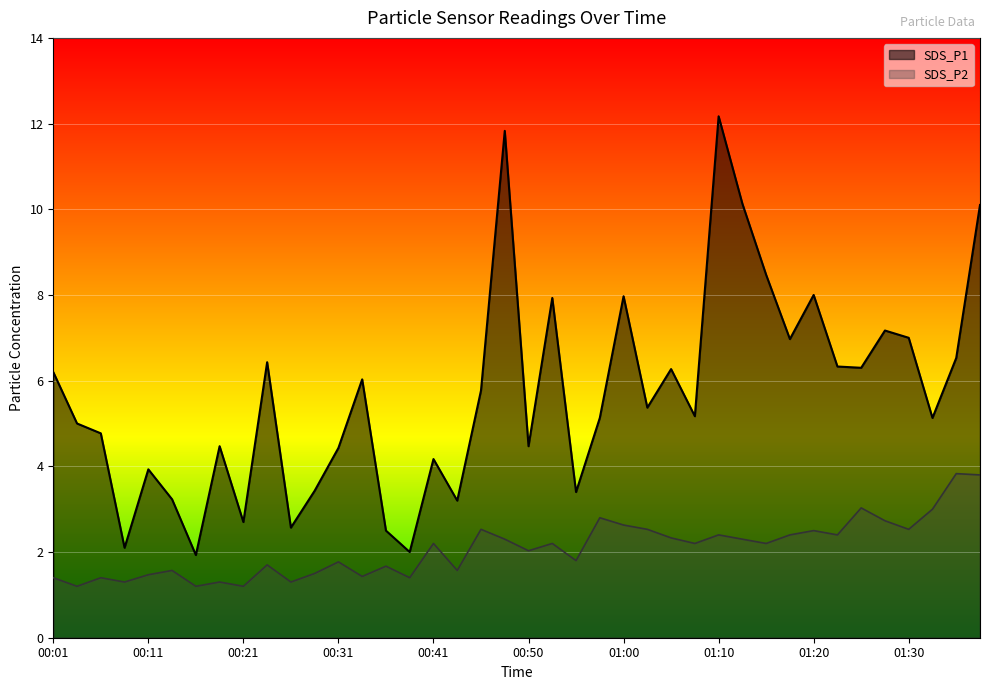

True or false: SDS_P2 and SDS_P1 cross at least once.

False